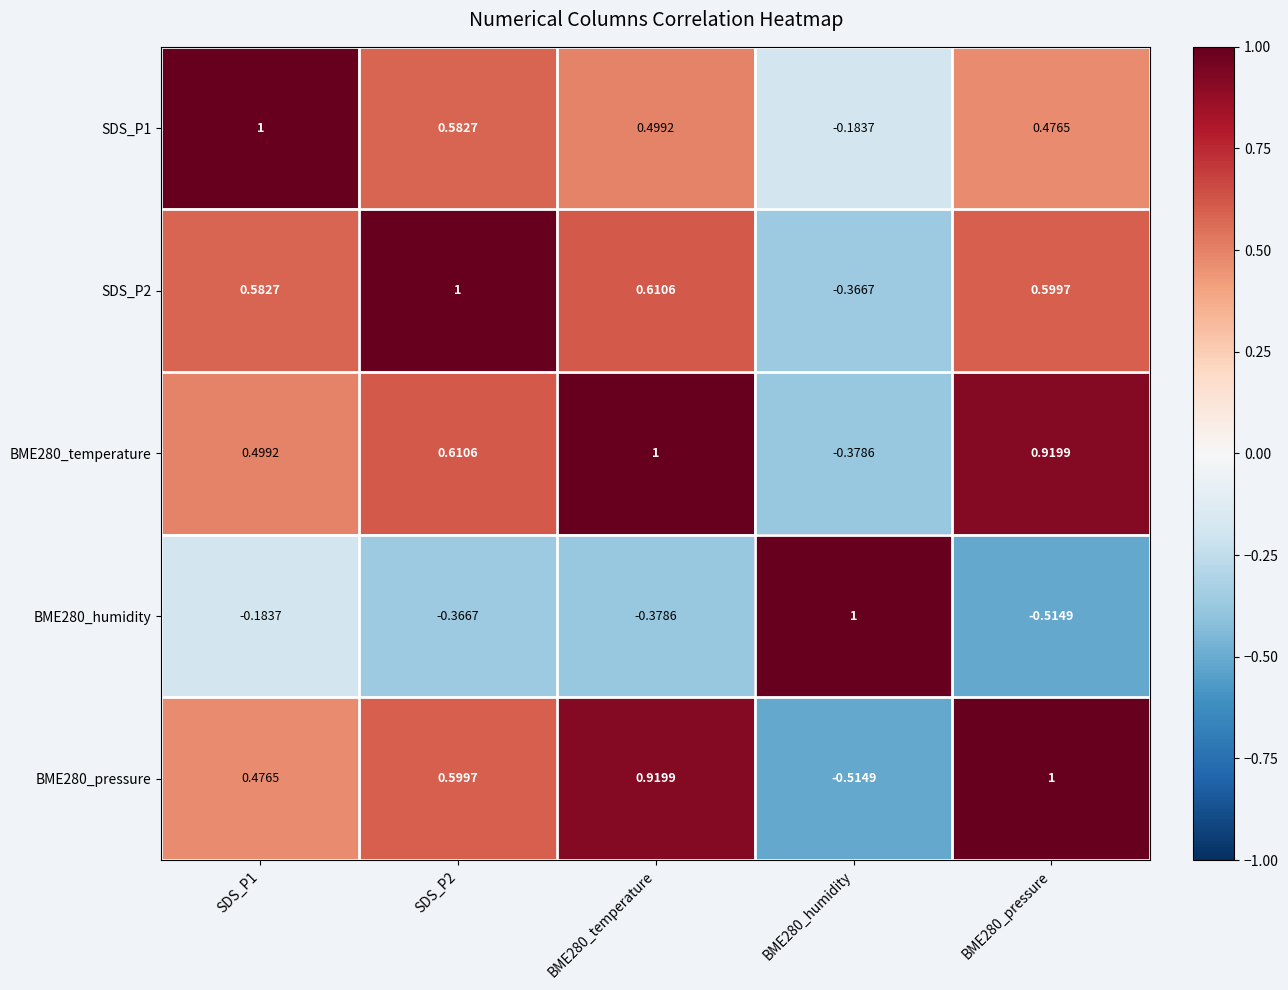

What is the maximum value shown in the chart?

1.0